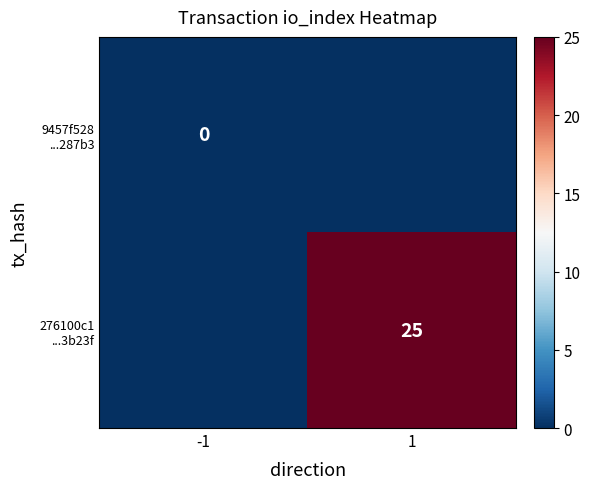

At which category does the chart reach its peak across all series?

1